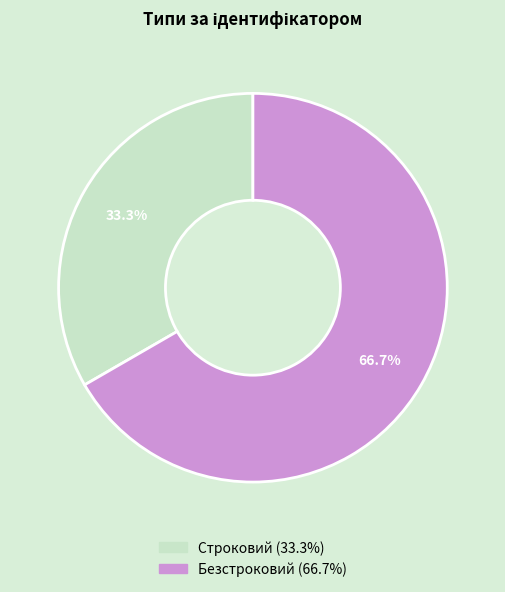

To the nearest percent, what is the difference between the Строковий and Безстроковий slice percentages?

33%